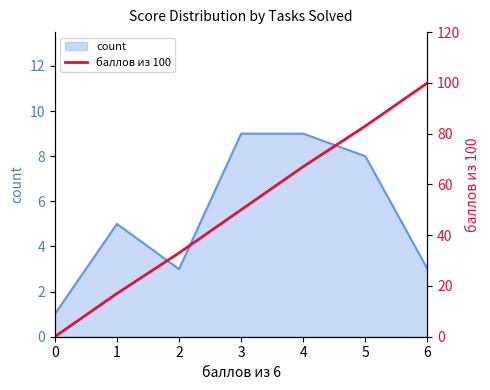

Reading left to right, what are all the values shown in this chart?

0=0	1=17	2=33	3=50	4=67	5=83	6=100